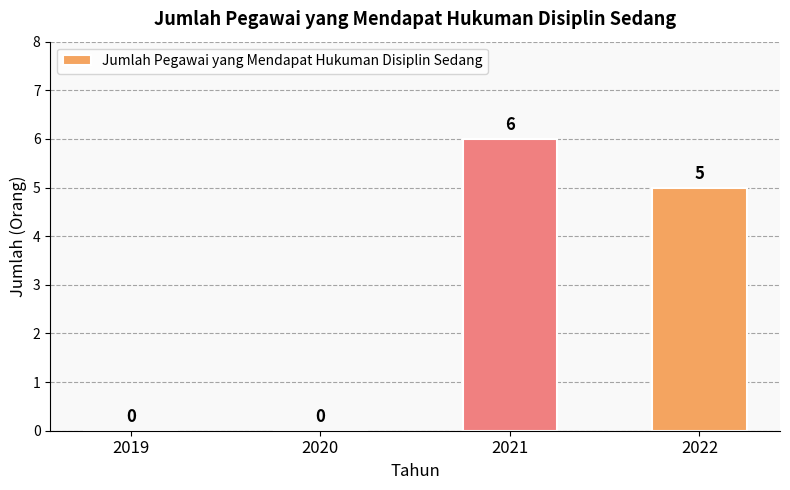

How many distinct data groups are displayed?

1